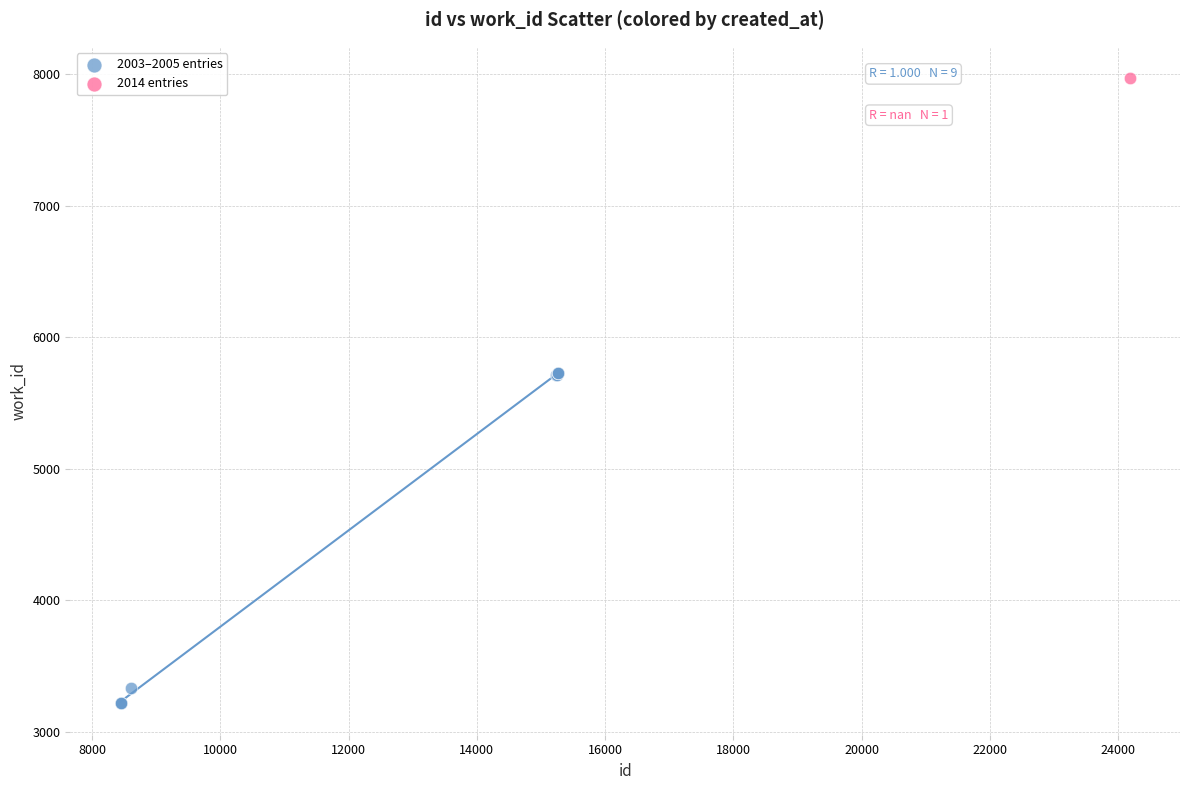

What are all the series names shown in the legend?

2003–2005 entries, 2014 entries